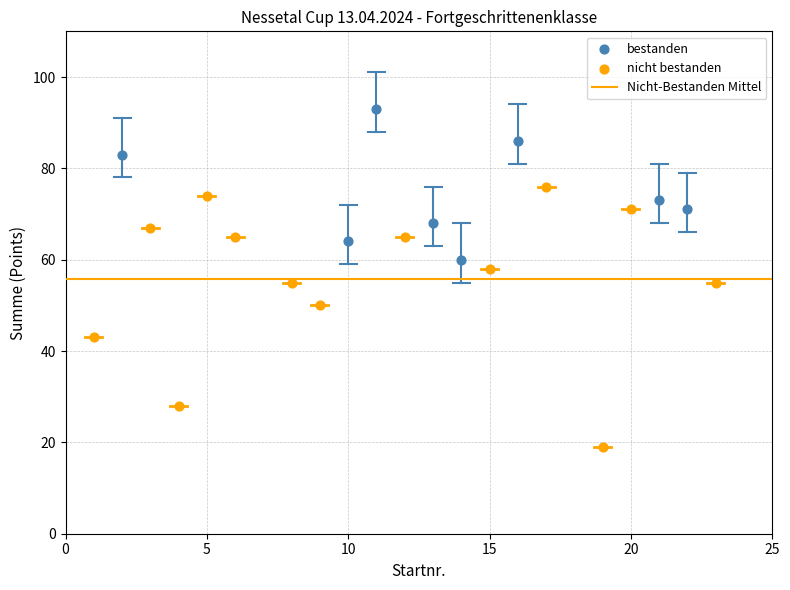

Which series reaches the maximum Y coordinate?

bestanden